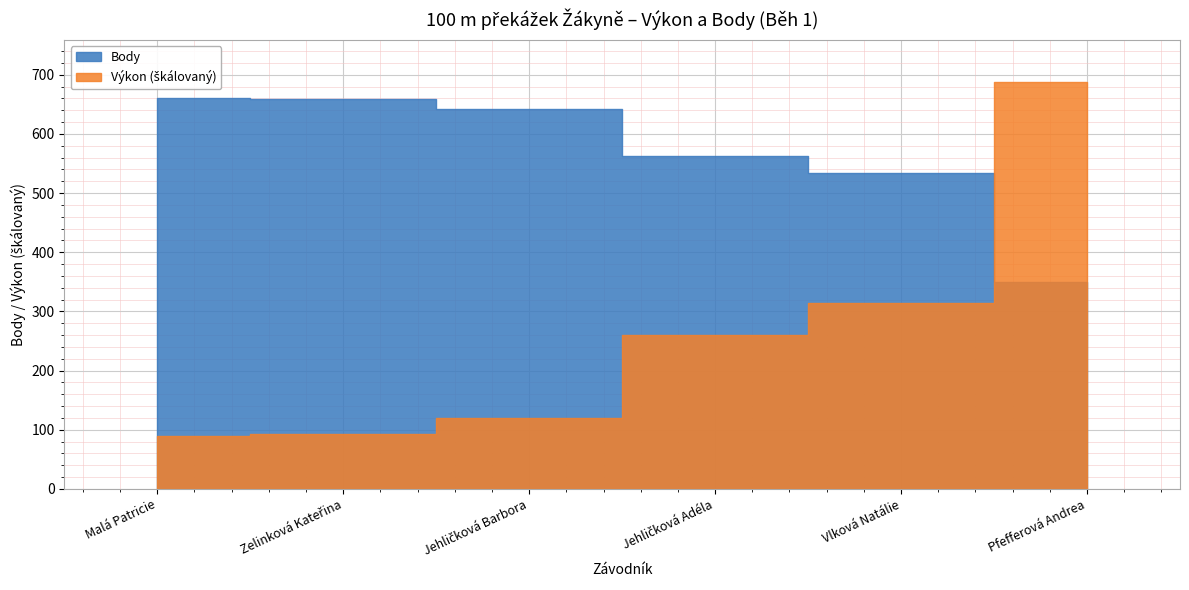

At which label is Body closest to 505?

Vlková Natálie